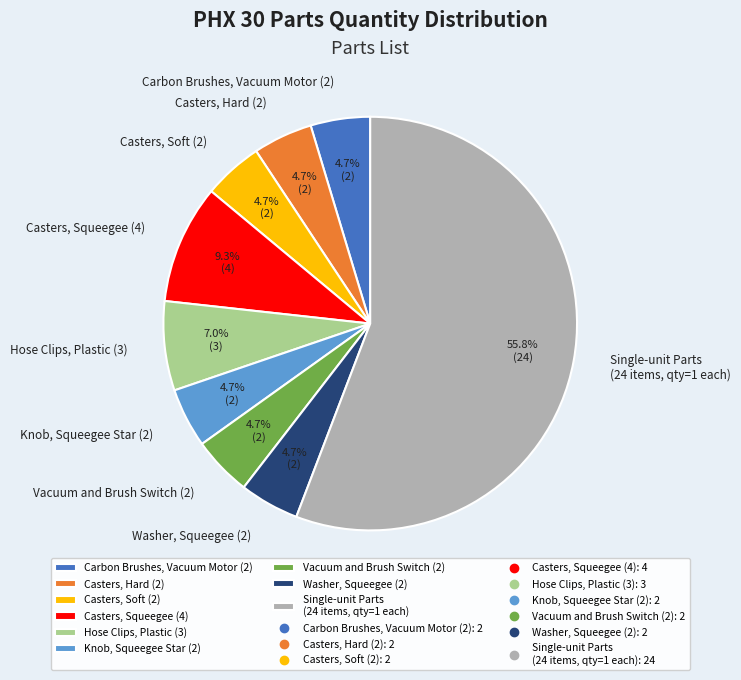

Is there a majority slice in this chart?

Yes